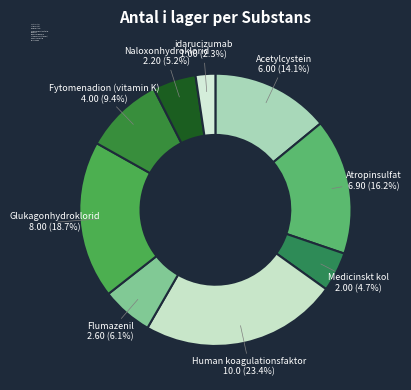

Which slice is the smallest?

idarucizumab